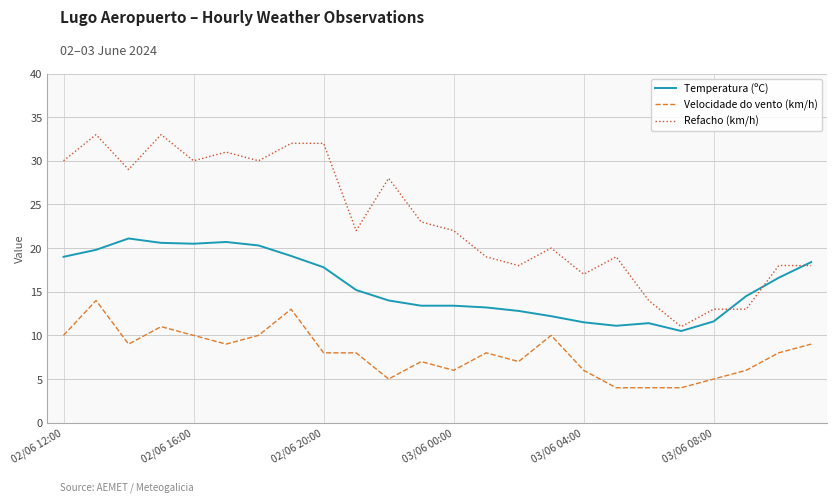

What is the highest value of the Temperatura (ºC) series?

21.1